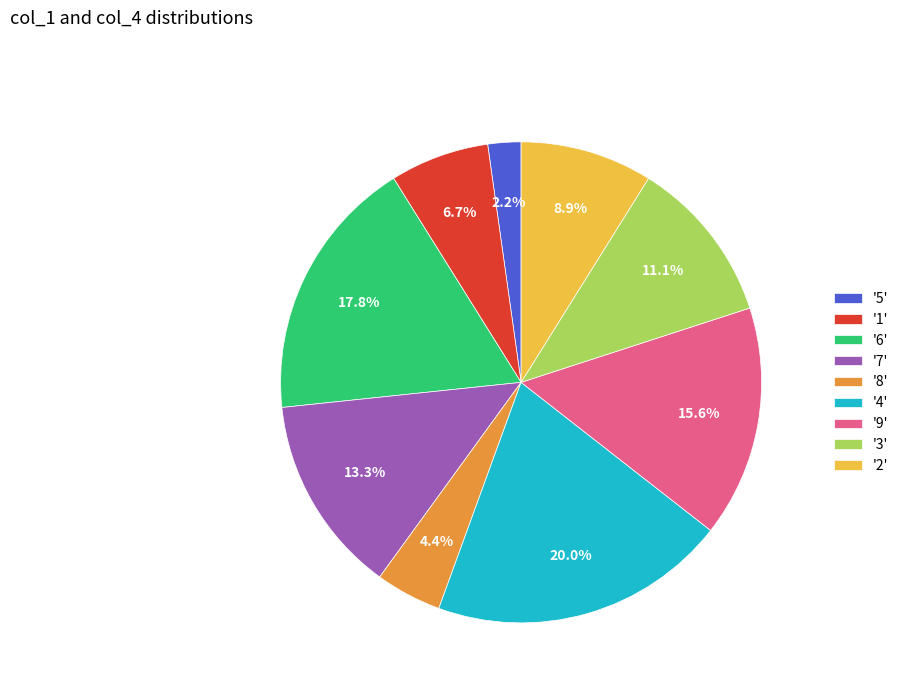

Rank the categories by value from lowest to highest.

'5', '8', '1', '2', '3', '7', '9', '6', '4'